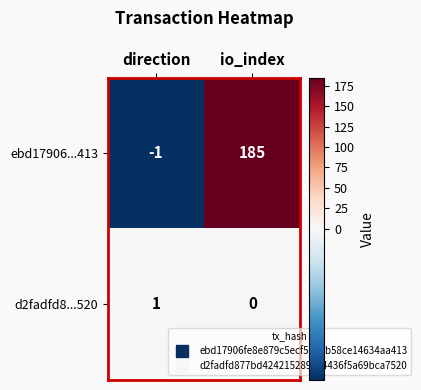

Rank the series by their average value, from highest to lowest.

ebd17906...413, d2fadfd8...520